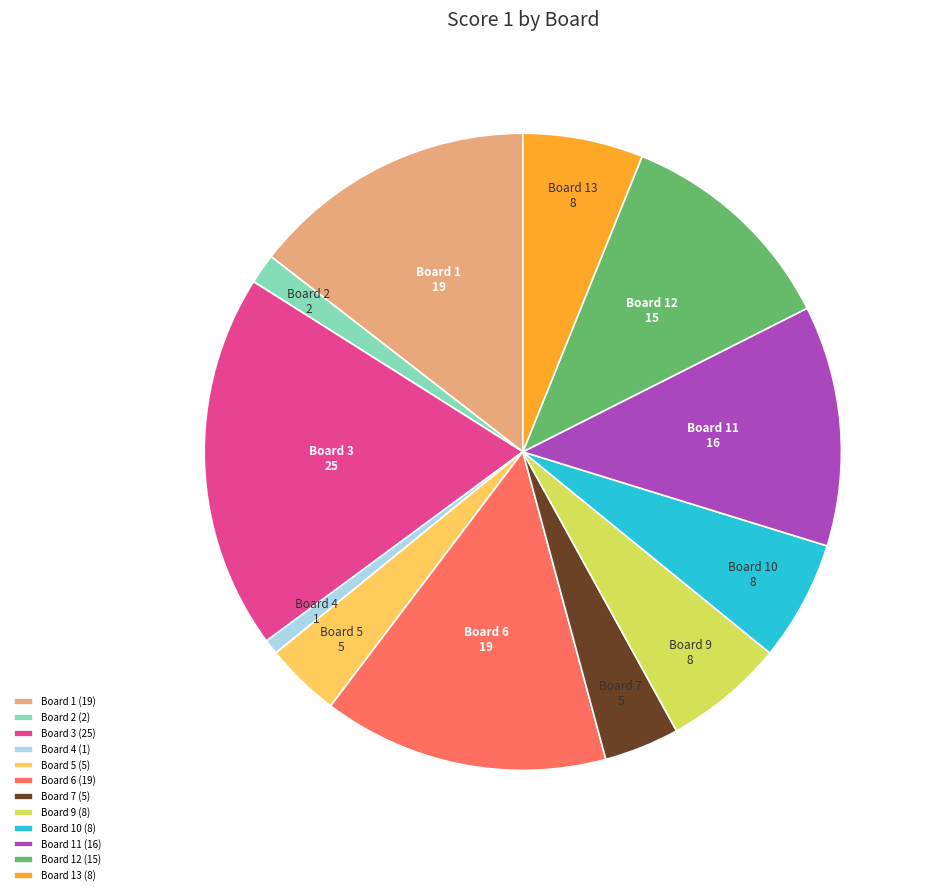

Does Board 1 account for over 50% of the chart?

No